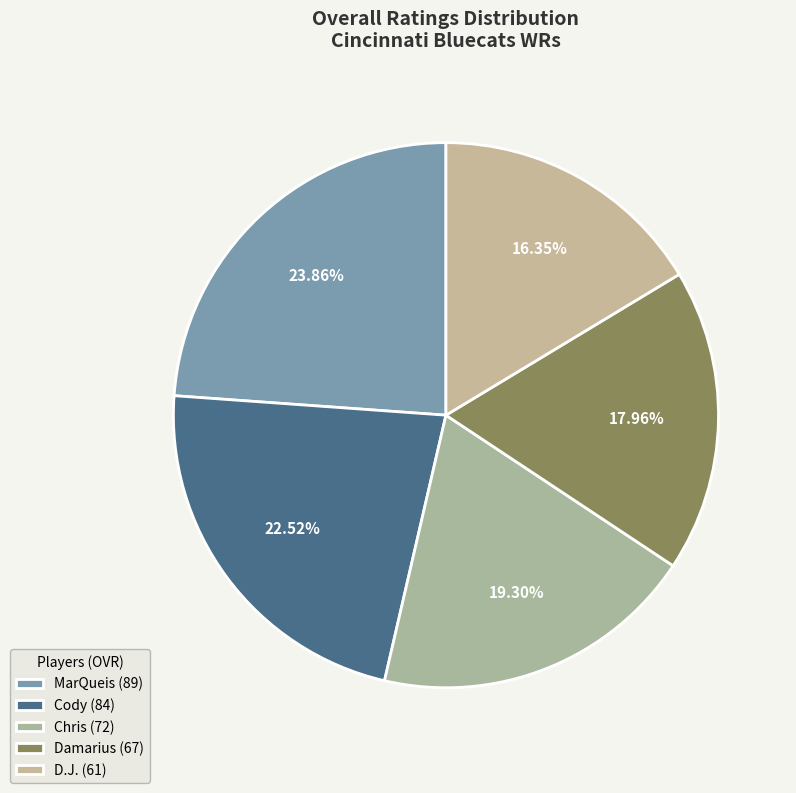

What is the total percentage of Damarius and D.J.?

34.3%